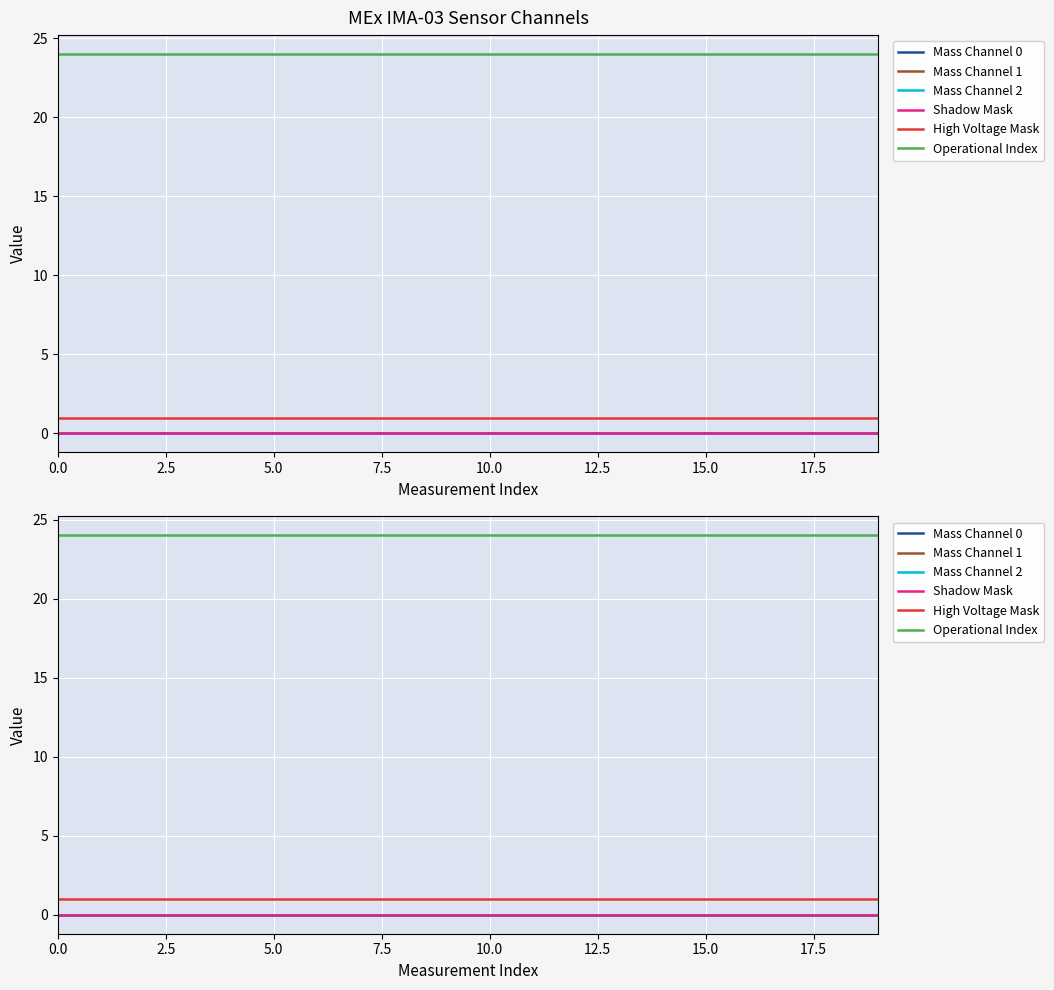

What is the total value across all series at 5.0?

25